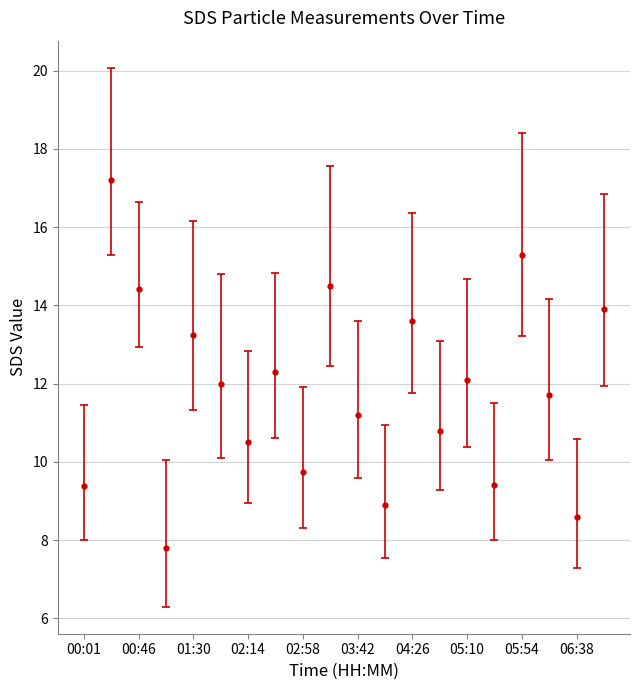

What is the greatest value displayed?

17.2